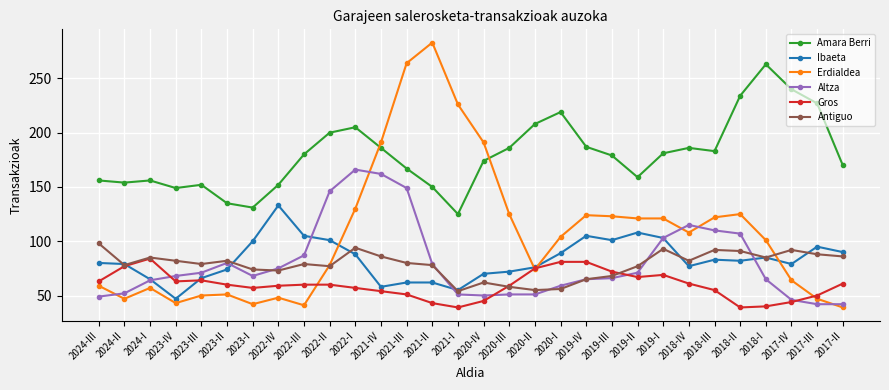

At which category does Erdialdea reach its first local peak?

2024-I